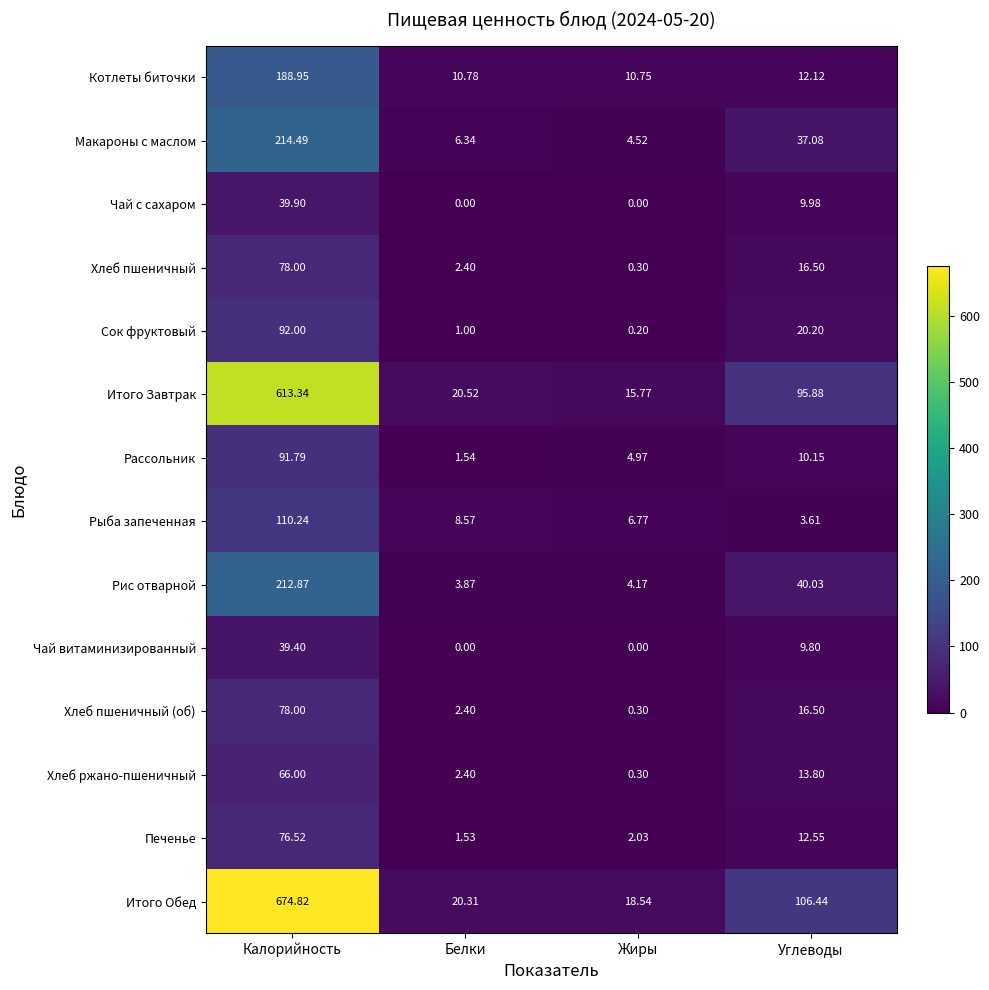

Which series has the largest total across all categories?

Итого Обед